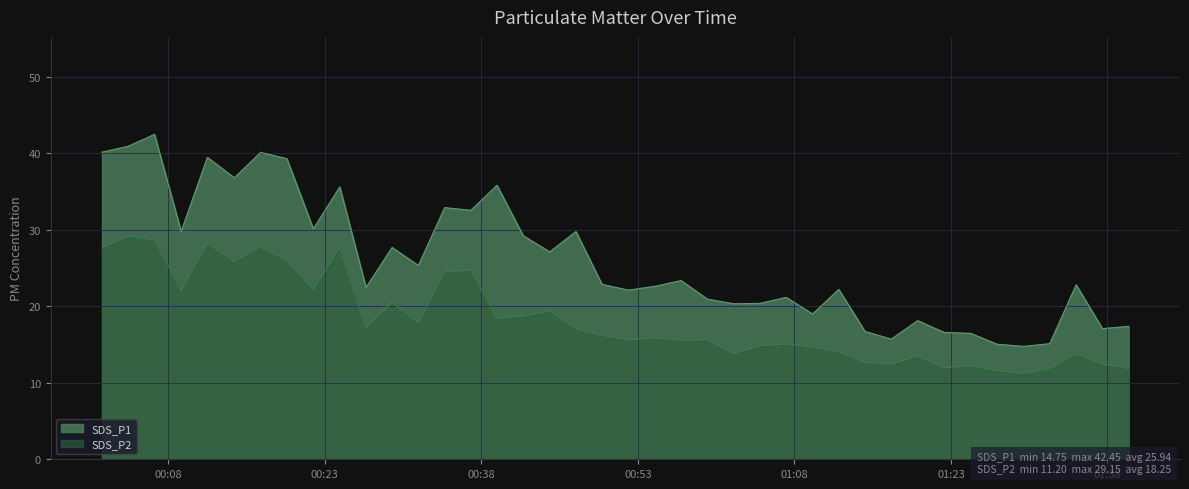

Which series has the largest total across all categories?

SDS_P1